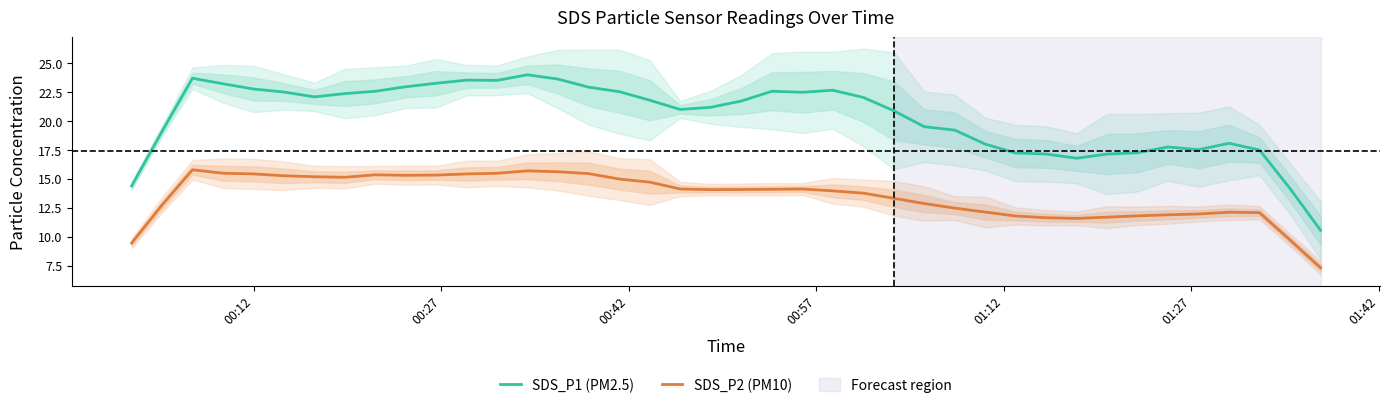

True or false: SDS_P2 (PM10) and SDS_P1 (PM2.5) cross at least once.

False